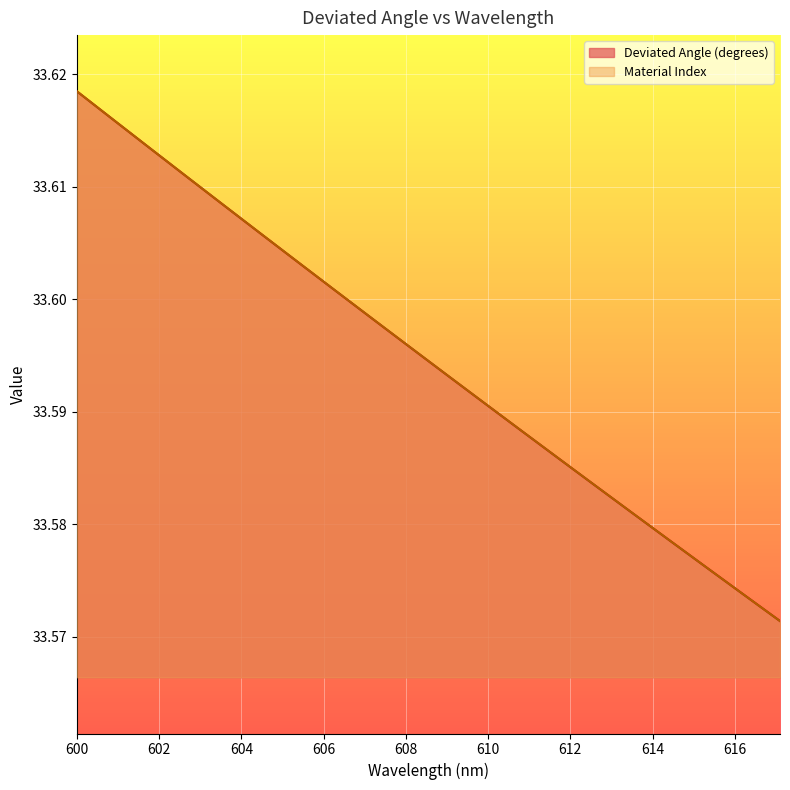

Which series has the largest total across all categories?

Material Index